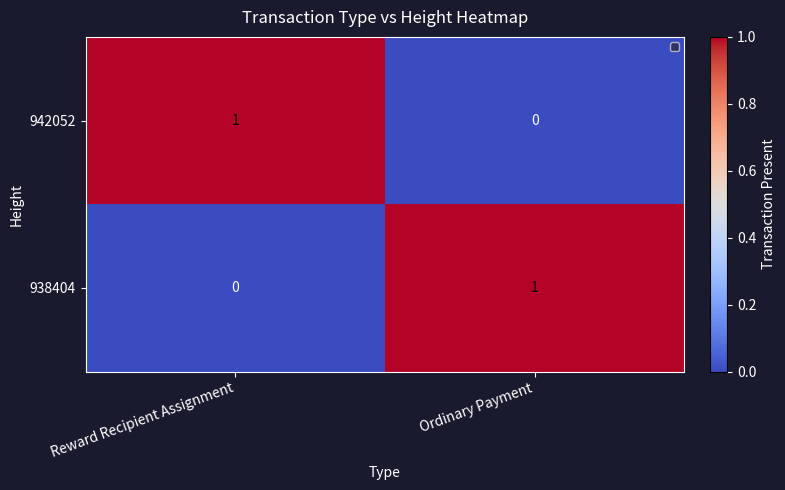

At how many categories does at least one series exceed 0?

2